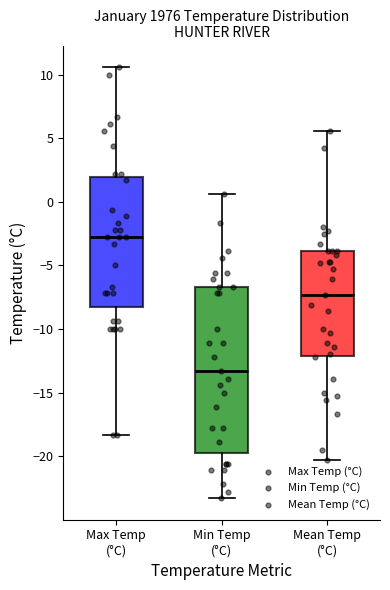

Which box has the lowest median line?

Min Temp (°C)